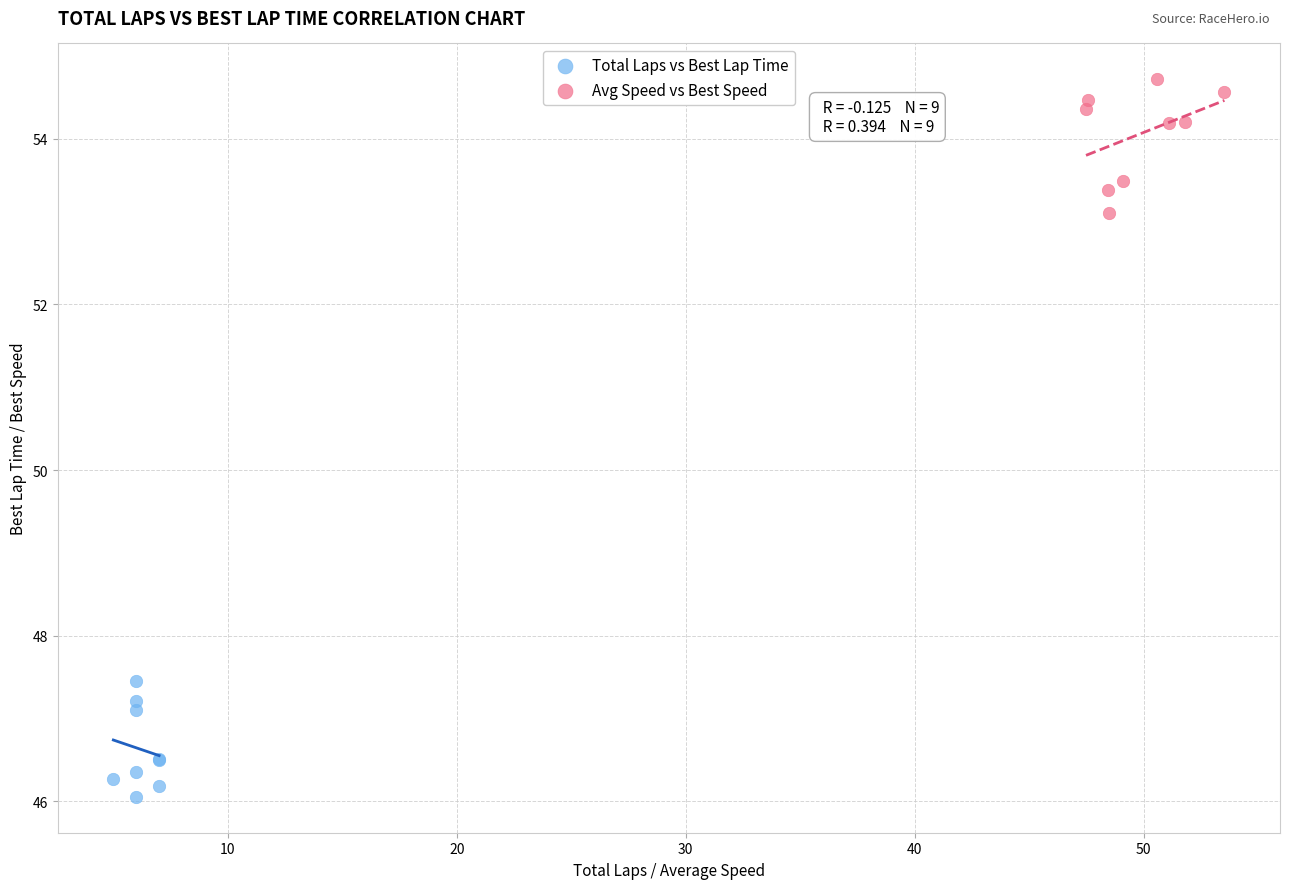

Which series reaches the minimum Y coordinate?

Total Laps vs Best Lap Time